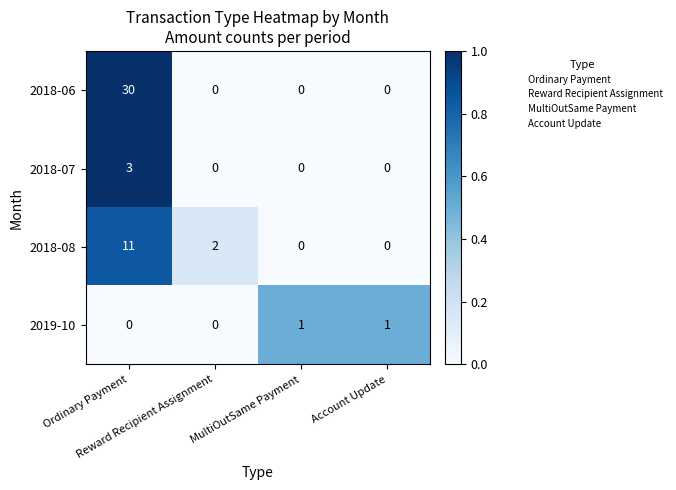

List the series in order of their peak value, highest first.

2018-06, 2018-08, 2018-07, 2019-10